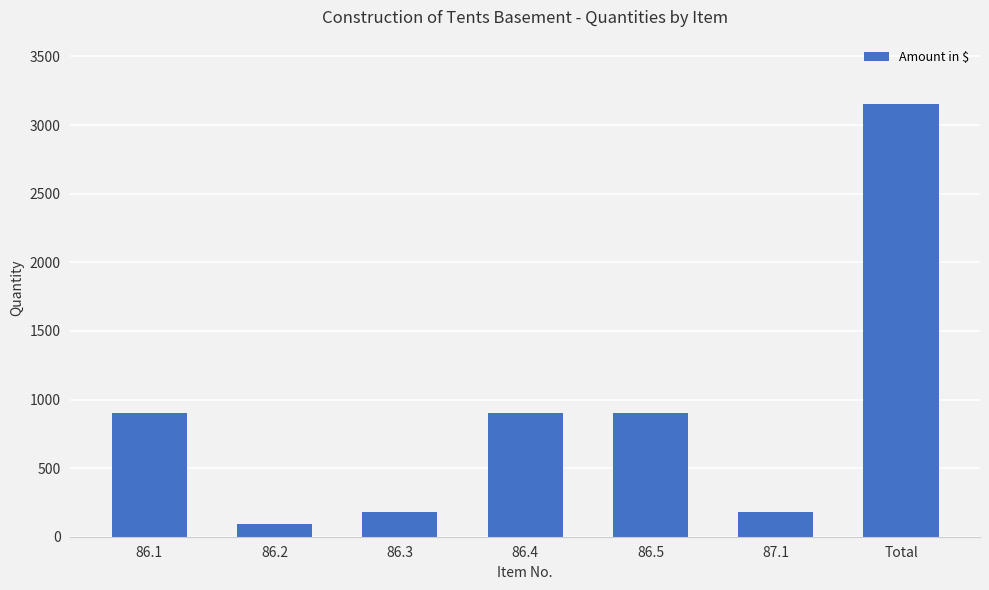

Are the bars grouped side by side (vs. stacked)?

No